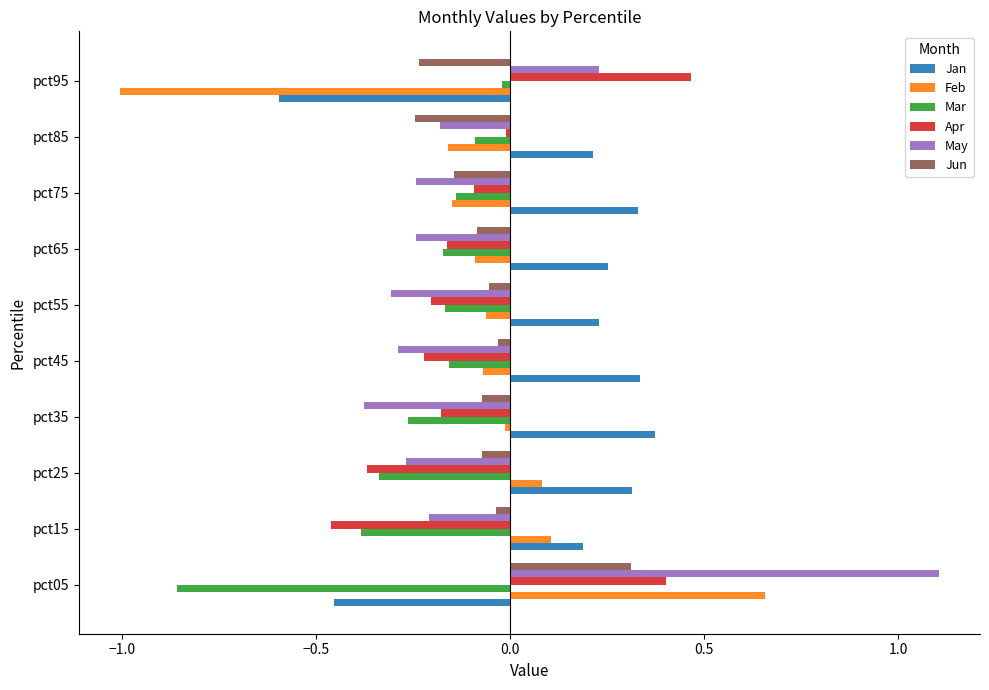

Which series has the largest total across all categories?

Jan